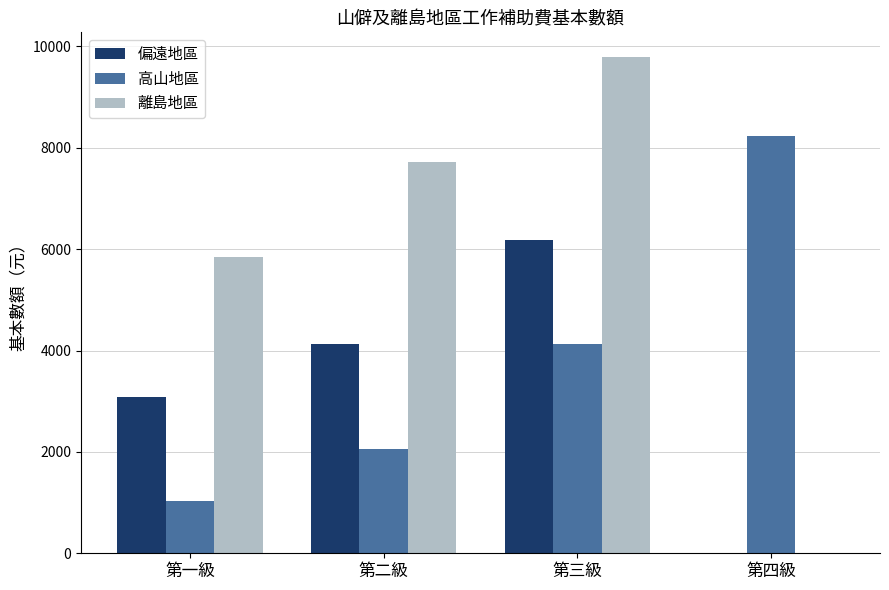

The 偏遠地區 series shows 4120 at 第二級. True or false?

True